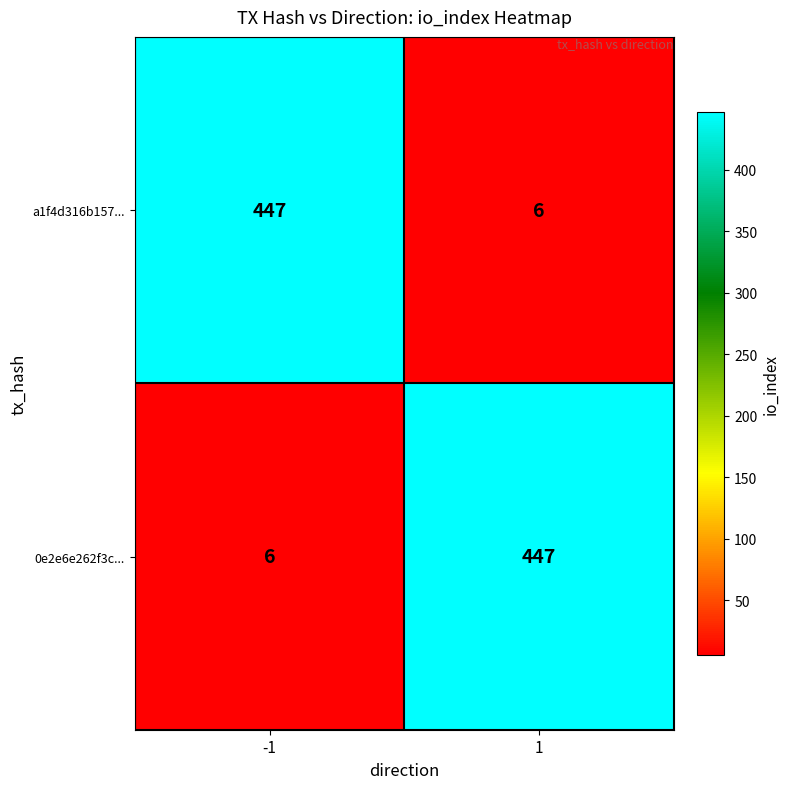

List the labels in order of 0e2e6e262f3c... value, largest first.

1, -1